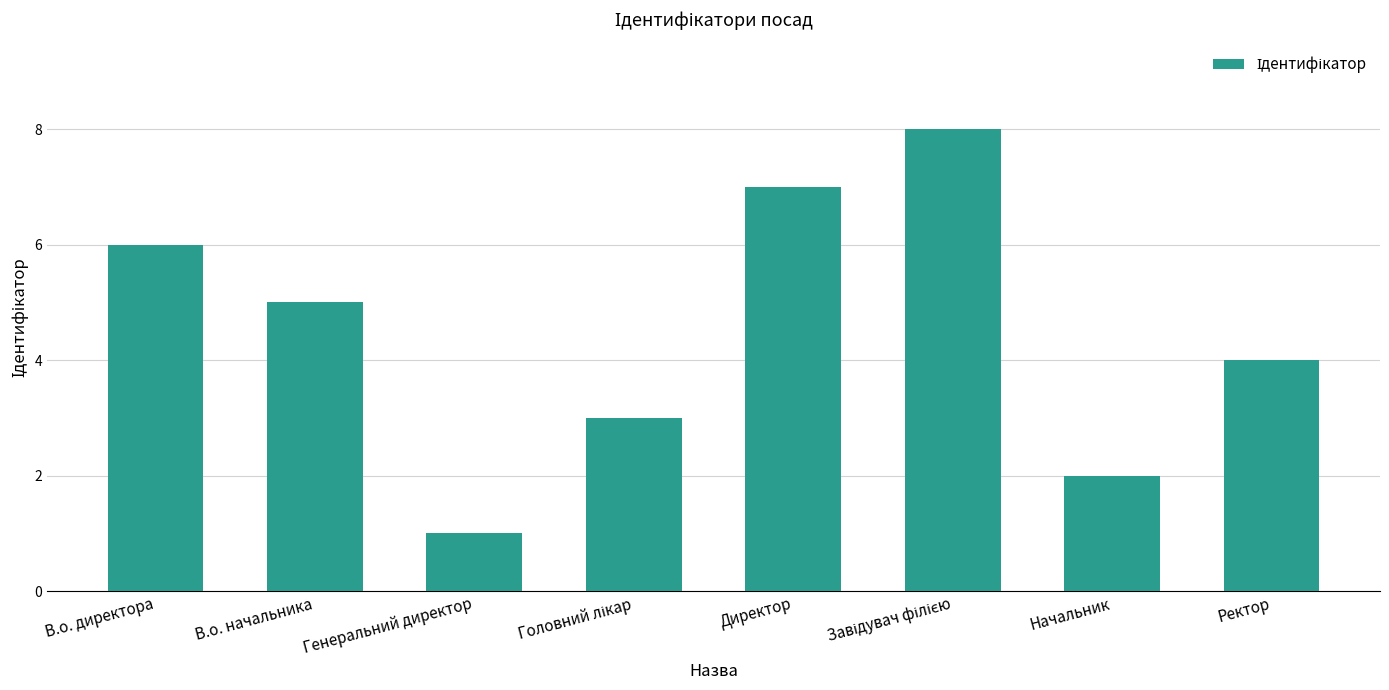

What is the sum of all values?

36